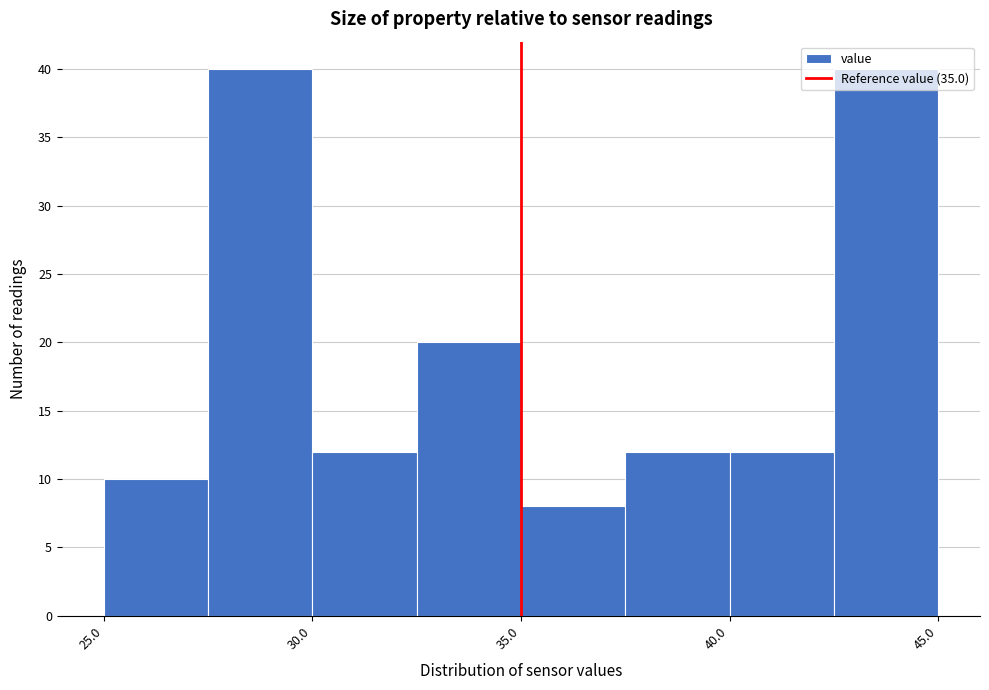

What is the height of the bar covering 35.0 to 37.5 on the x-axis? The values are not printed on the chart, so give them approximately, as read against the axis.

8